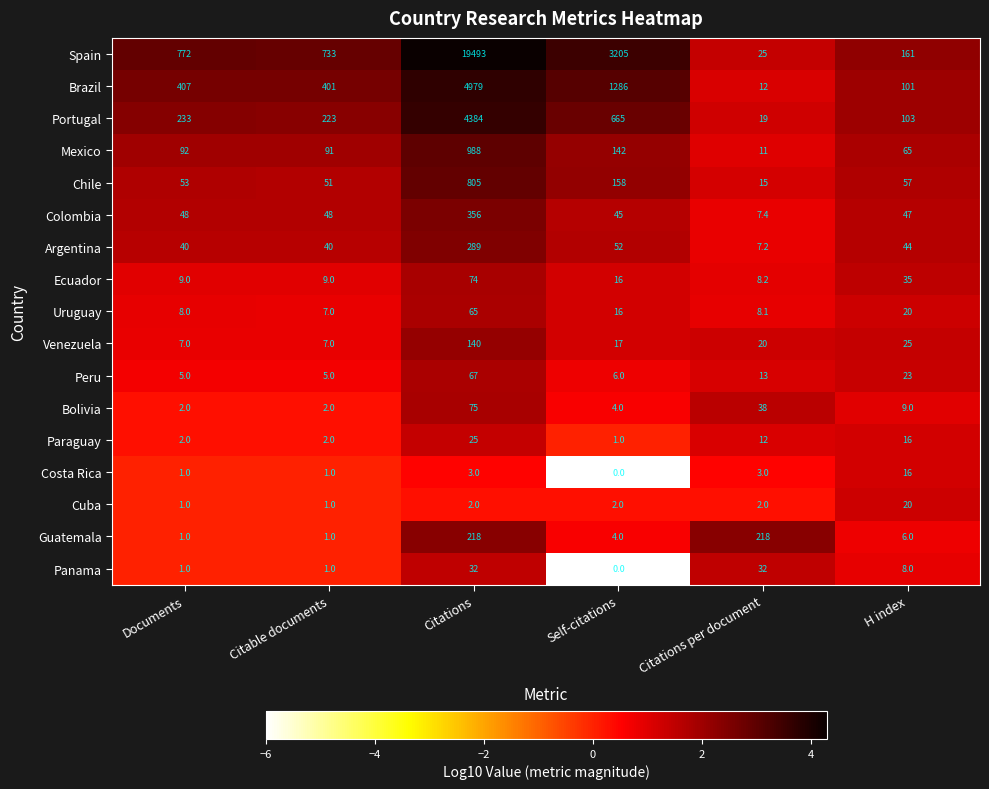

Which series has the largest range (max minus min)?

Spain